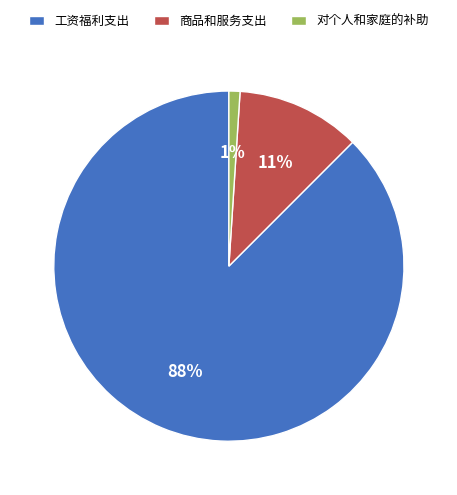

True or false: 对个人和家庭的补助 accounts for 11% of the total.

False